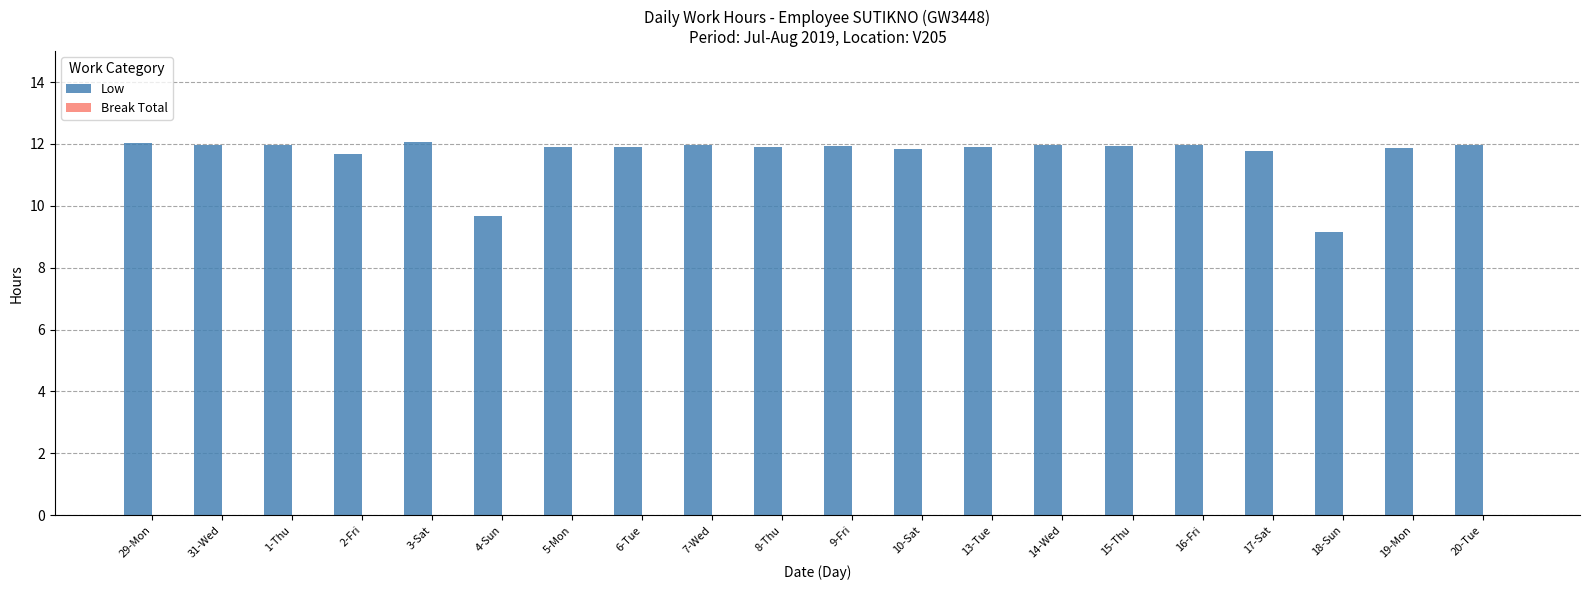

What is the smallest value displayed?

9.2